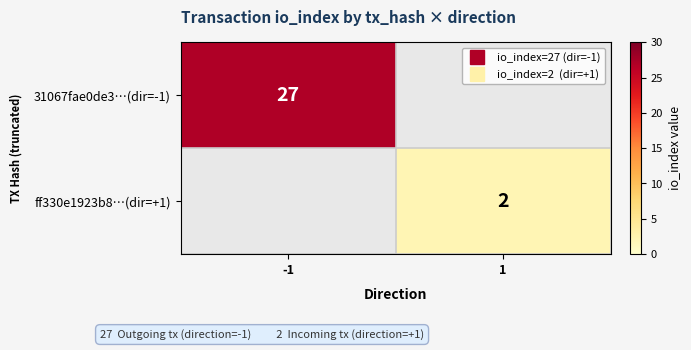

At which category is the sum across all series the highest?

-1